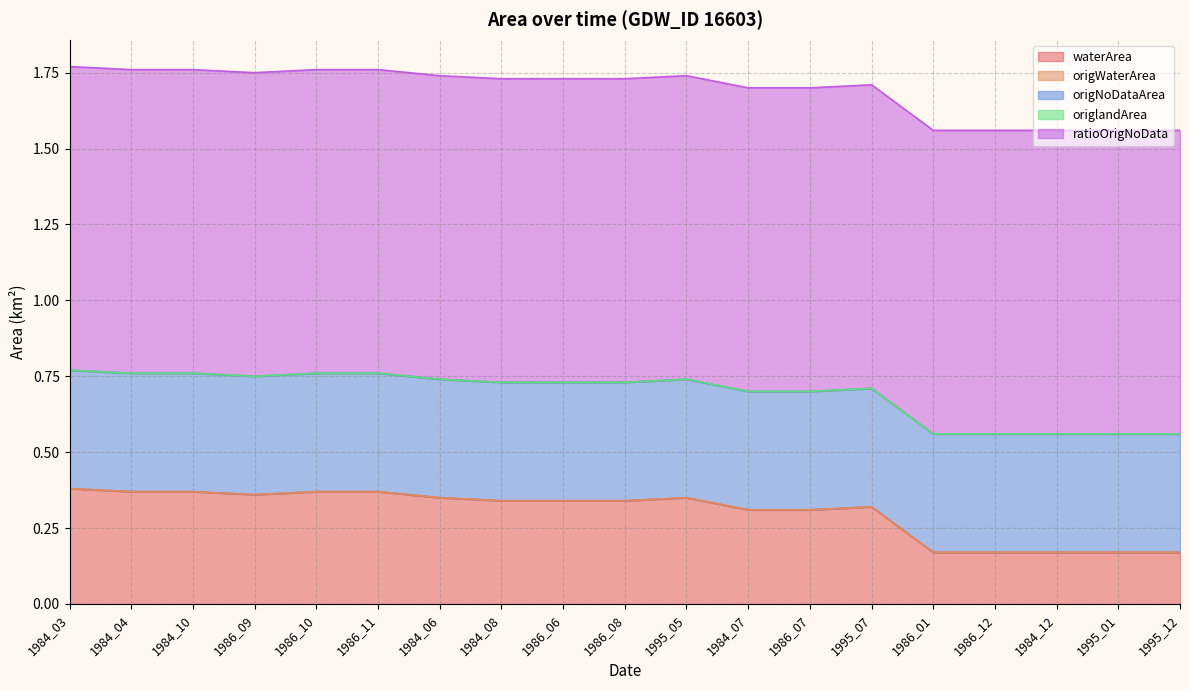

True or false: ratioOrigNoData and waterArea intersect in this chart.

False